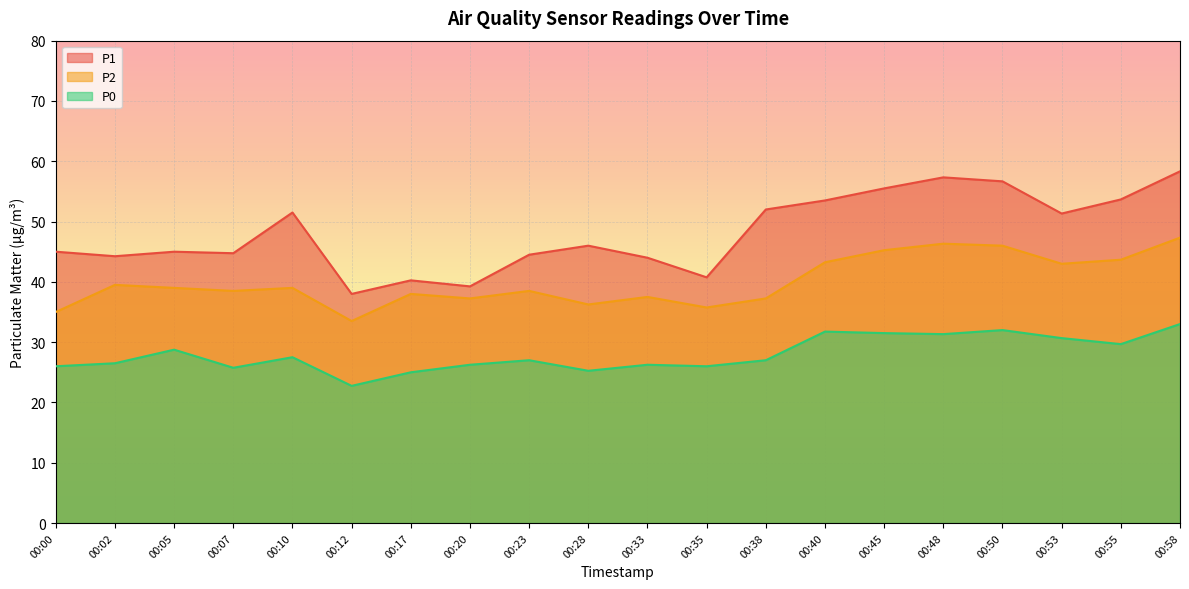

Which series has the largest total across all categories?

P1